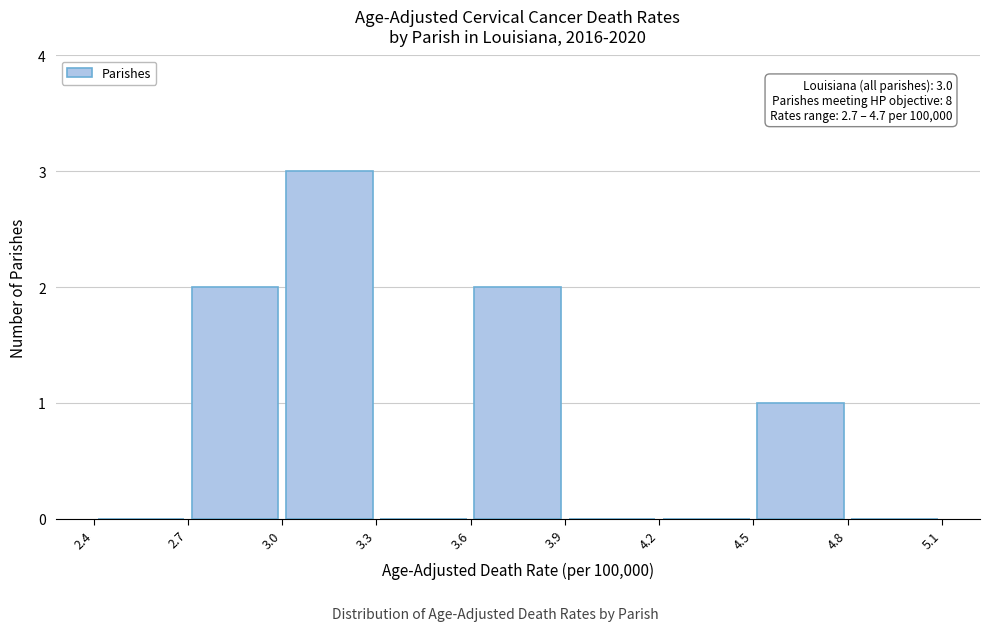

Over which range of the x-axis is the bar tallest?

3.0 to 3.3